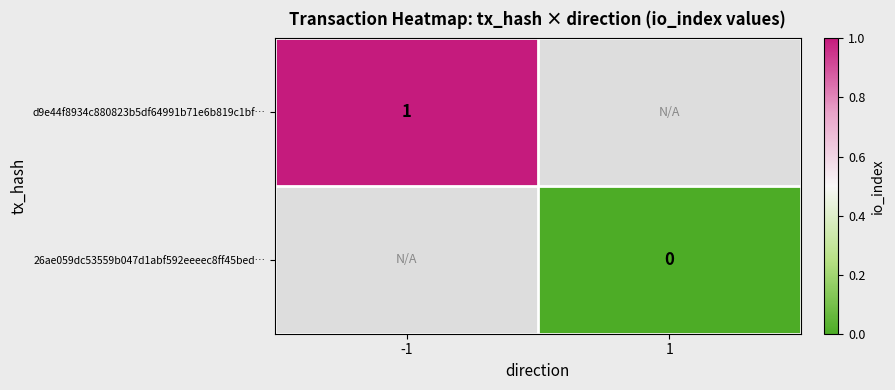

Is the value of 26ae059dc53559b047d1abf592eeeec8ff45bed… at 1 greater than the value of d9e44f8934c880823b5df64991b71e6b819c1bf… at -1?

No